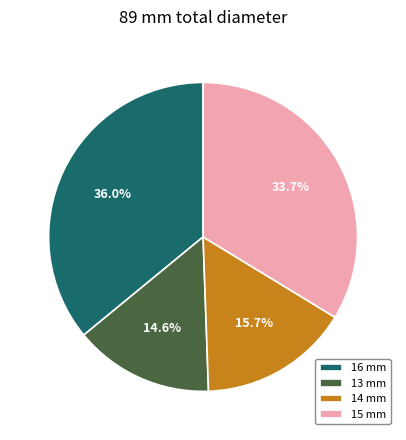

Which category has the smallest portion of the pie?

13 mm